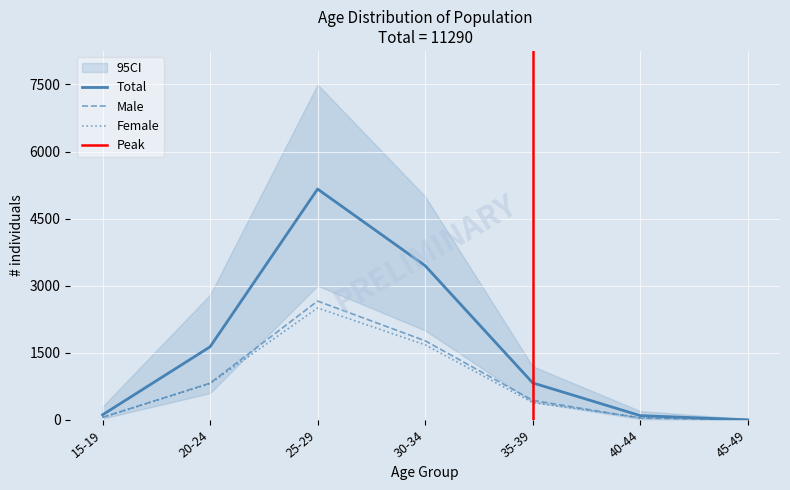

Reading left to right, transcribe all the data shown in this chart.

Total: 15-19=115	20-24=1635	25-29=5162	30-34=3449	35-39=829	40-44=97	45-49=3
Male: 15-19=58	20-24=822	25-29=2658	30-34=1770	35-39=438	40-44=42	45-49=2
Female: 15-19=57	20-24=813	25-29=2504	30-34=1679	35-39=391	40-44=55	45-49=1